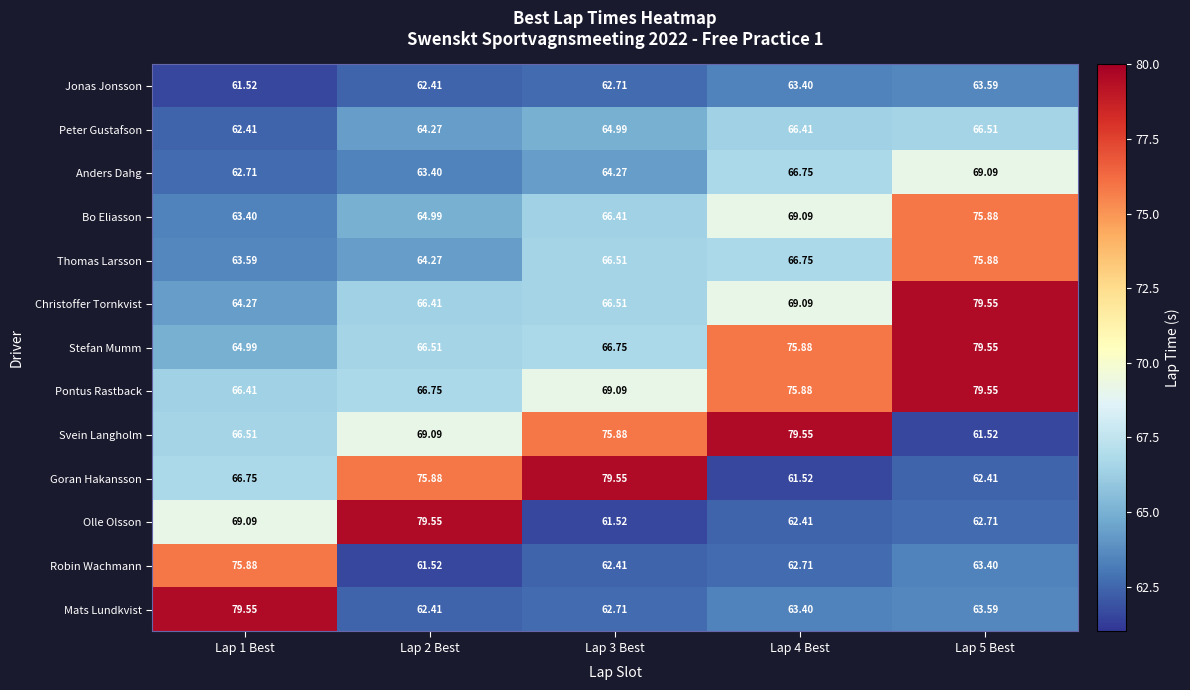

Which series changed the most between Lap 1 Best and Lap 5 Best?

Mats Lundkvist